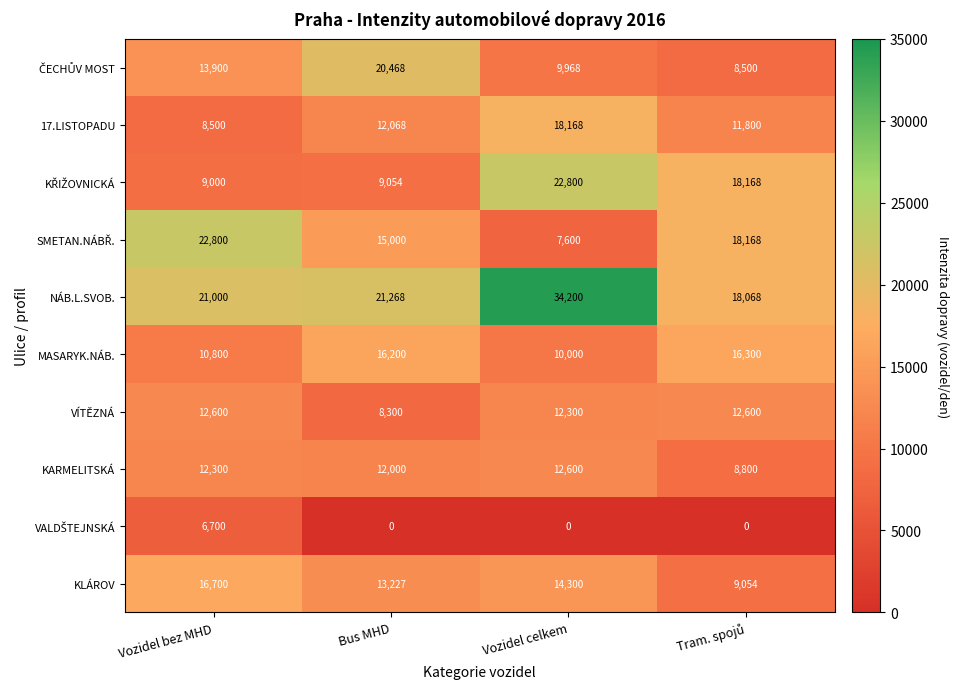

Where is 17.LISTOPADU nearest to the value 13334?

Bus MHD